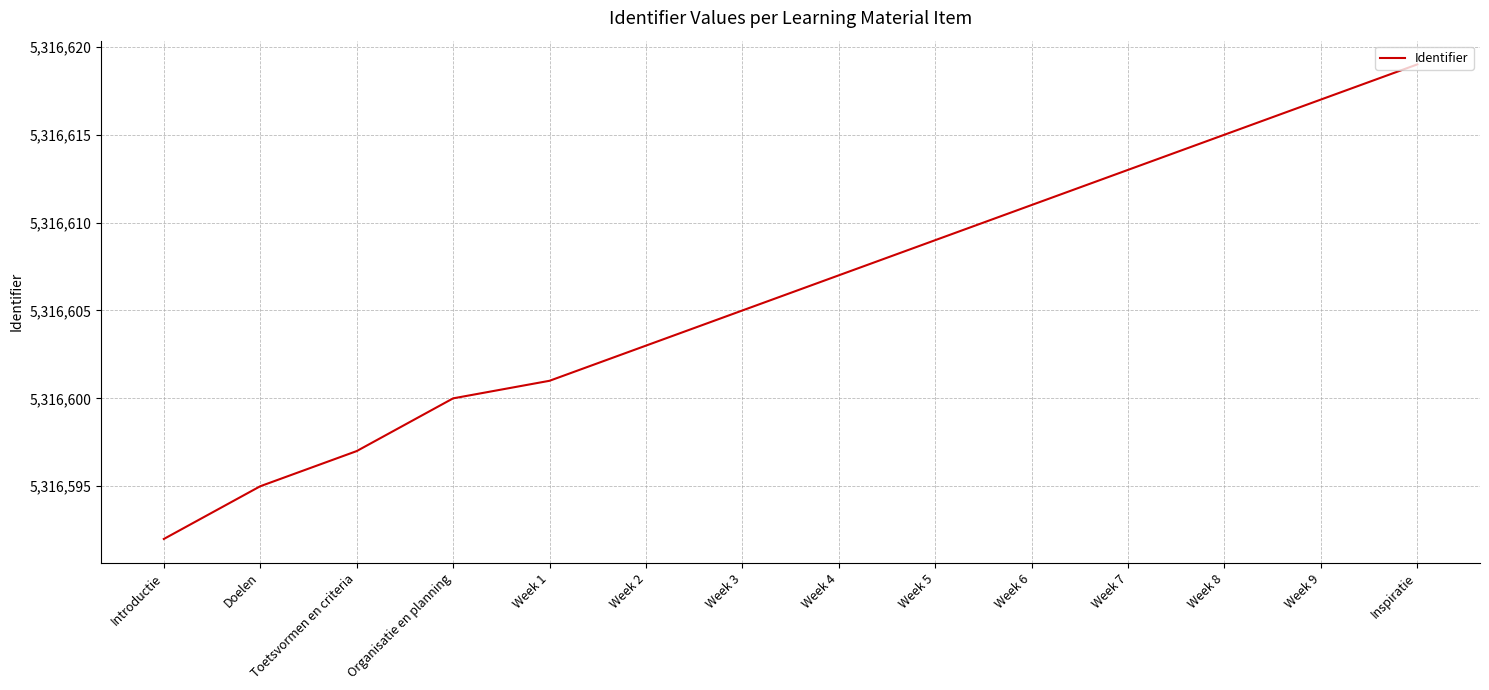

At which label is the value closest to 5316605?

Week 3